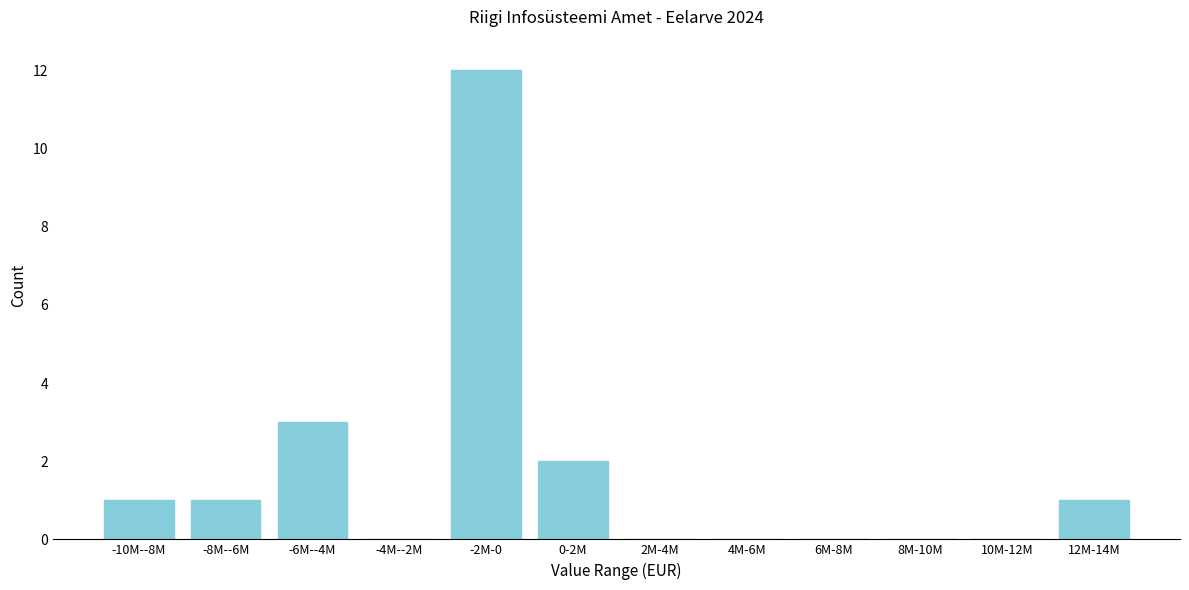

Reading left to right, what are all the values shown in this chart?

-10M--8M=1	-8M--6M=1	-6M--4M=3	-4M--2M=0	-2M-0=12	0-2M=2	2M-4M=0	4M-6M=0	6M-8M=0	8M-10M=0	10M-12M=0	12M-14M=1